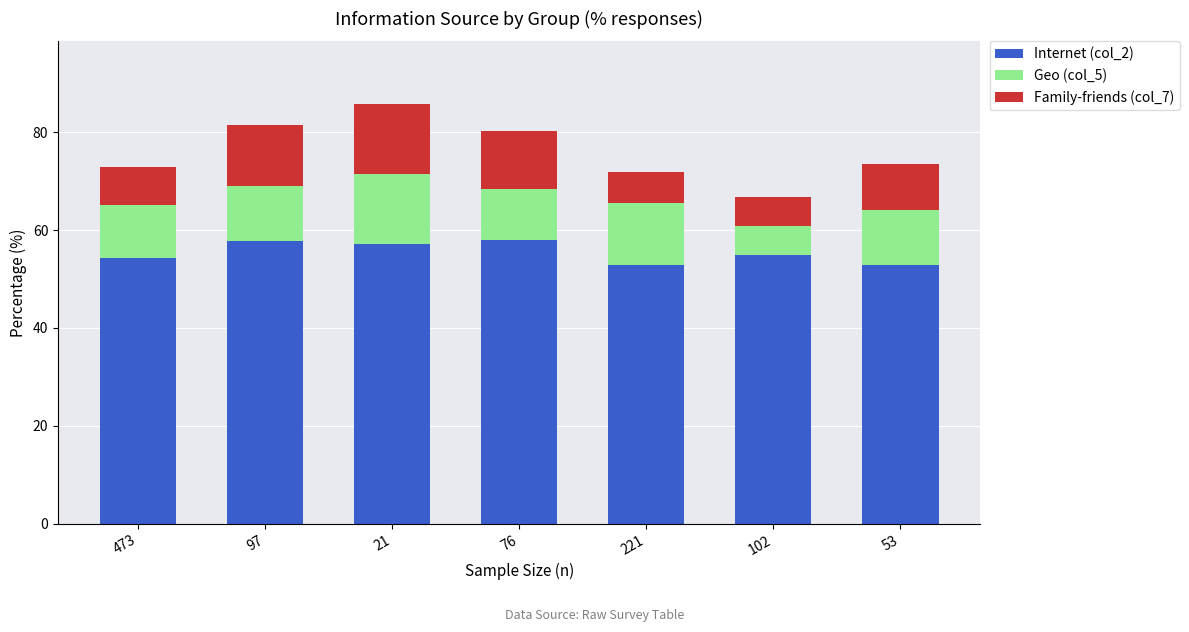

What is the total value across all series at 473?

72.9